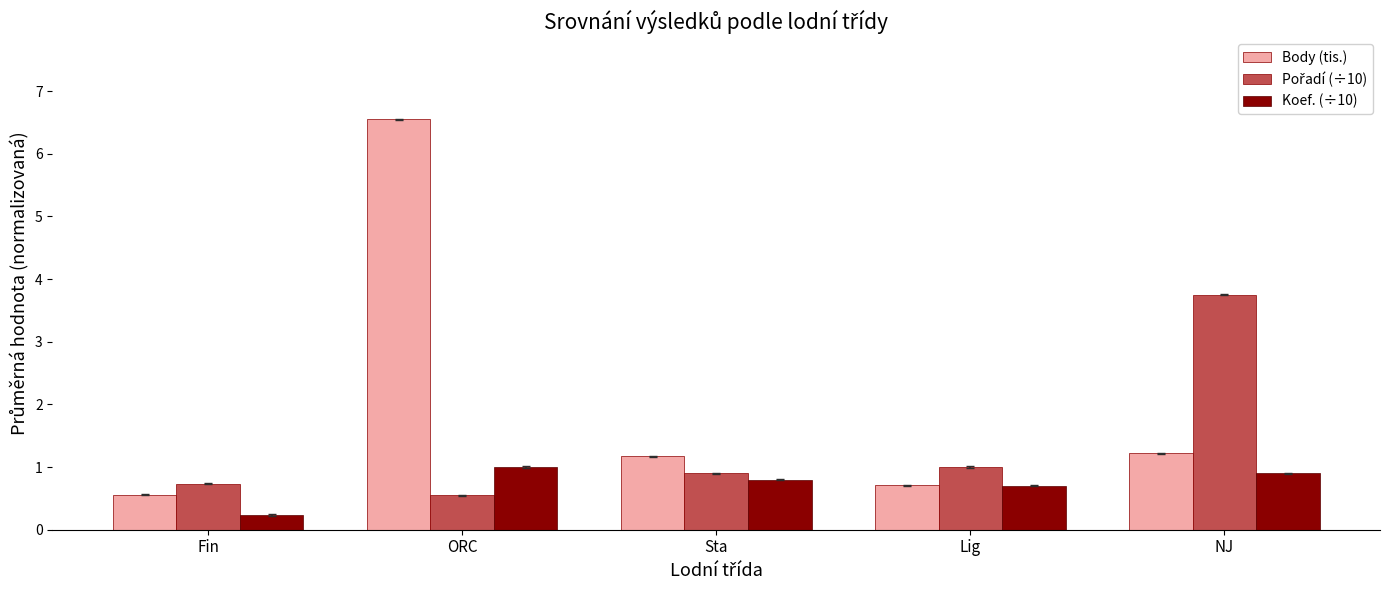

Which series has the widest spread of values?

Body (tis.)